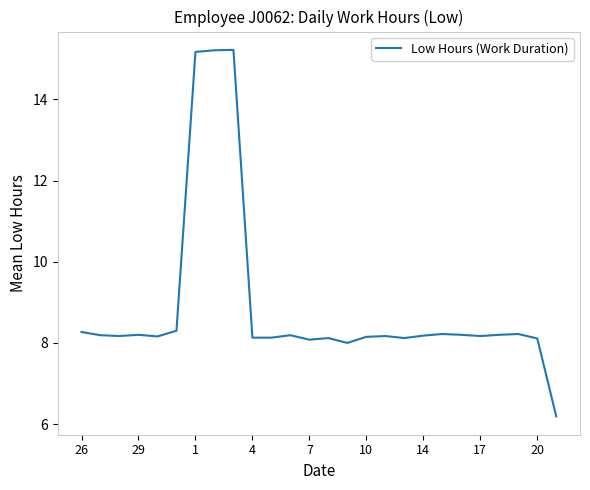

What is the smallest value displayed?

6.2